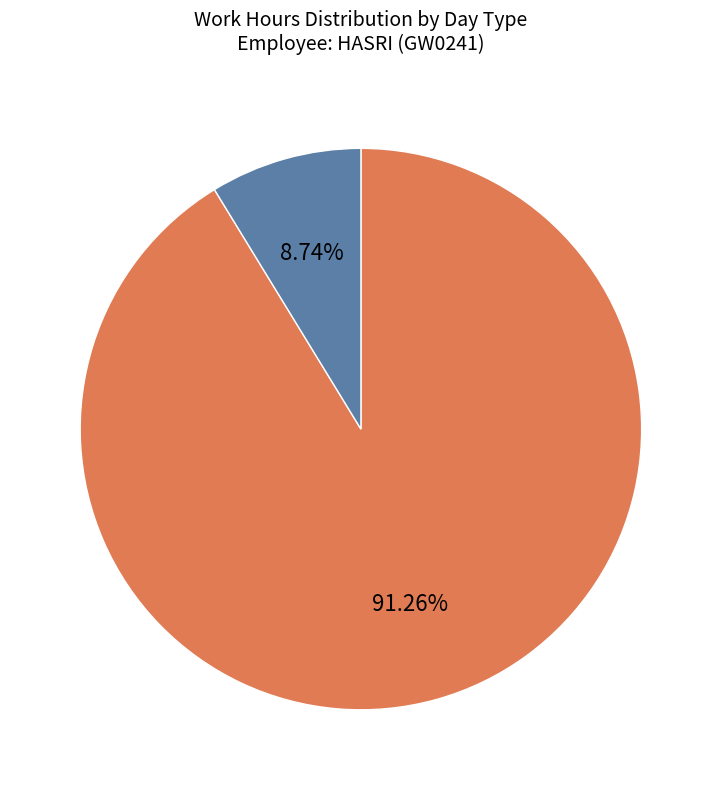

Is there a majority slice in this chart?

Yes